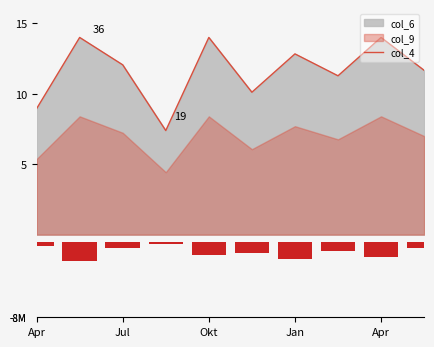

What is the lowest value of the col_4 series?

7.4